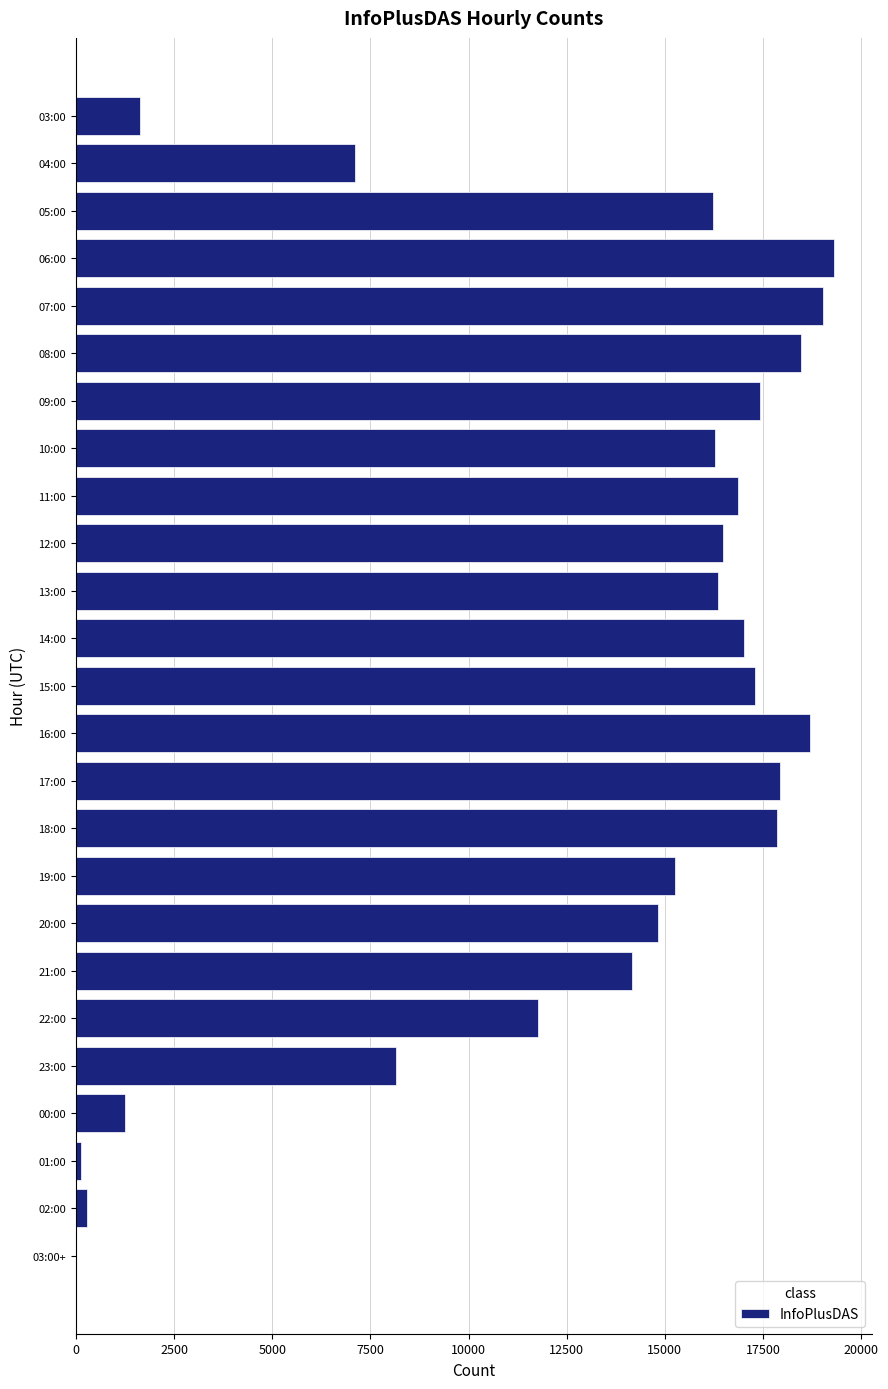

Is it true that the value at 20:00 is 19406?

False